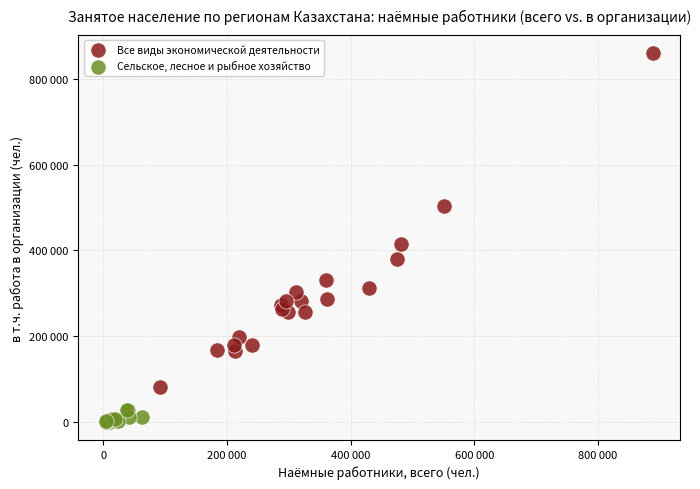

What are all the series names shown in the legend?

Все виды экономической деятельности, Сельское, лесное и рыбное хозяйство